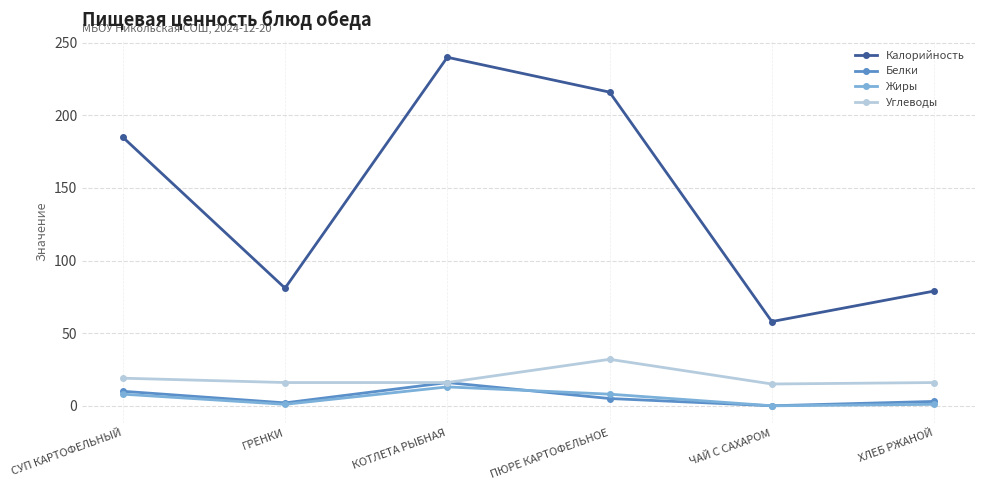

At how many categories does at least one series exceed 231?

1